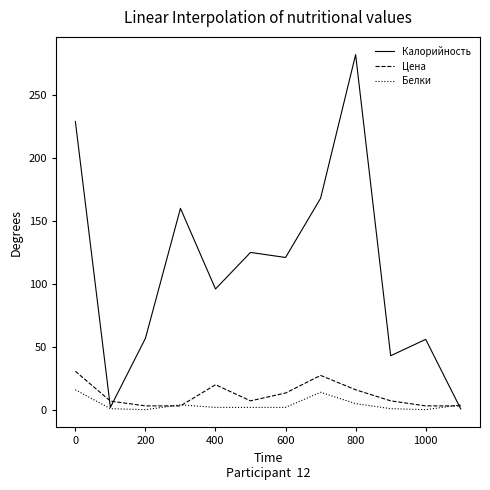

What is the greatest value displayed?

282.0